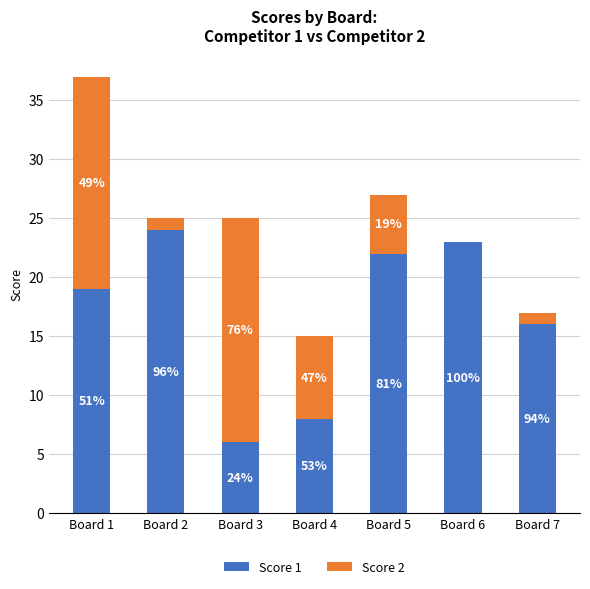

Are the bars horizontal?

No